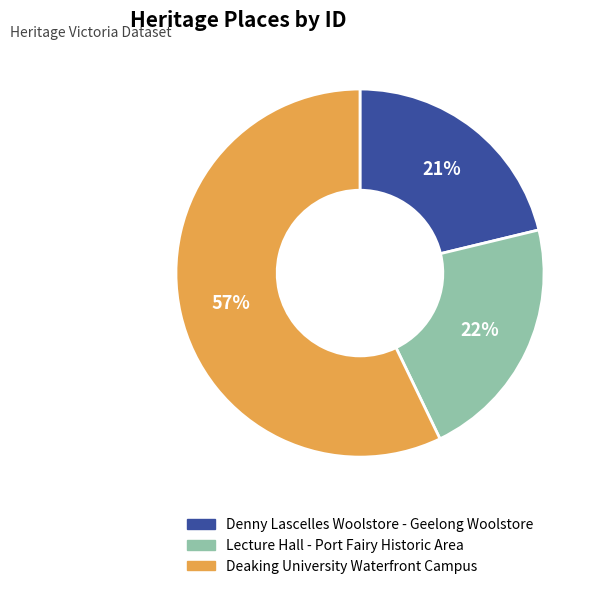

Does Lecture Hall - Port Fairy Historic Area account for over 50% of the chart?

No